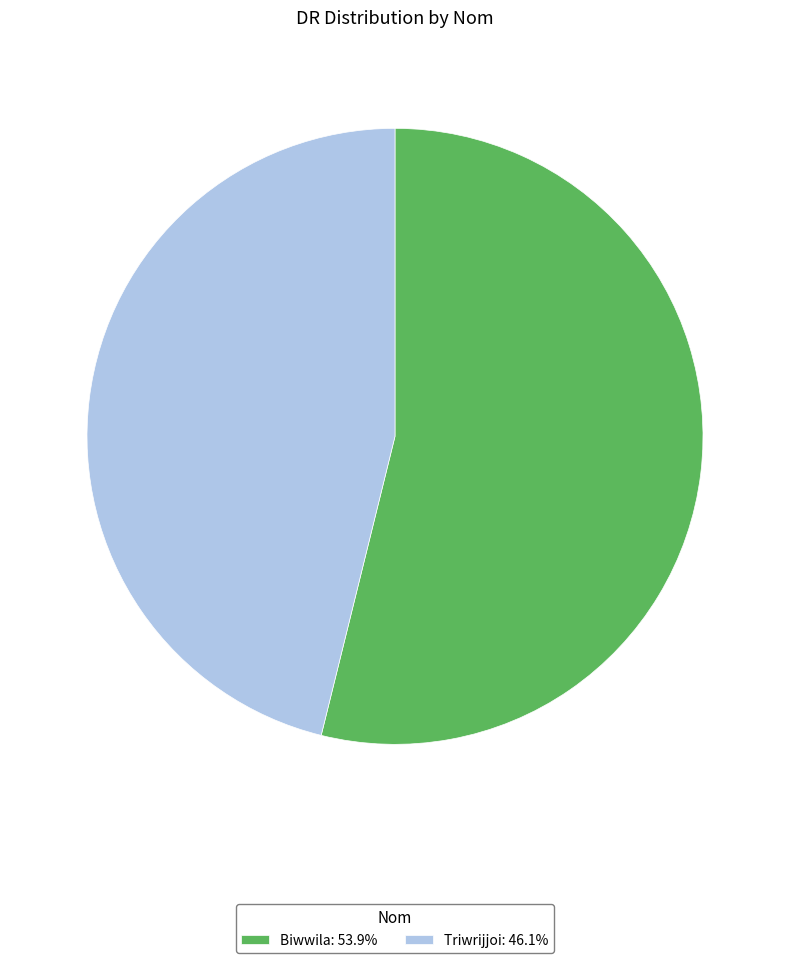

Approximately how many times larger is the value at Triwrijjoi: 46.1% compared to Biwwila: 53.9%?

0.9